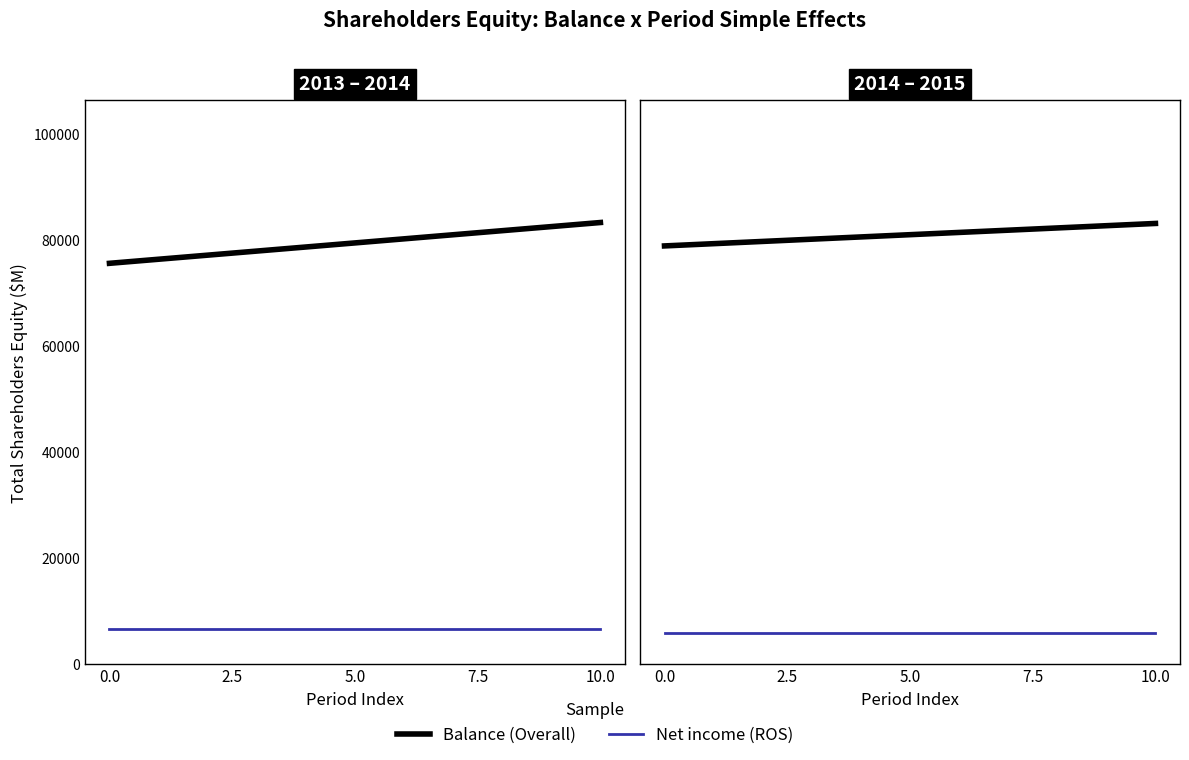

What position from the left is 10.0?

2